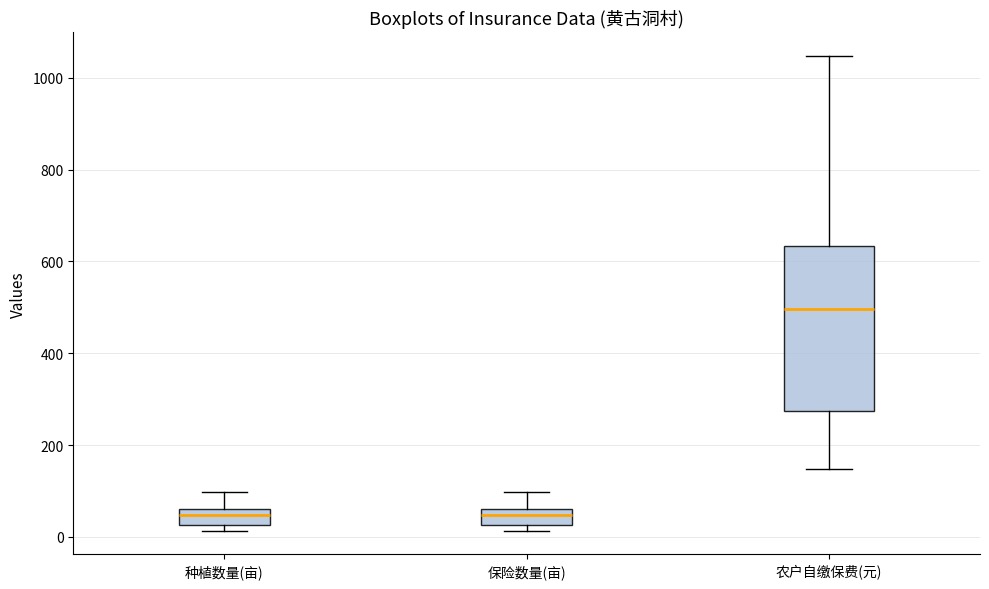

Reading left to right, read every box against the y-axis: the position of its median line, the range the box covers, and the ends of its whiskers. The values are not printed on the chart, so give them approximately, as read against the axis.

种植数量(亩): median 40, box 20 to 60, whiskers 20 (just below the box's lower edge) to 100
保险数量(亩): median 40, box 20 to 60, whiskers 20 (just below the box's lower edge) to 100
农户自缴保费(元): median 500, box 280 to 640, whiskers 140 to 1040